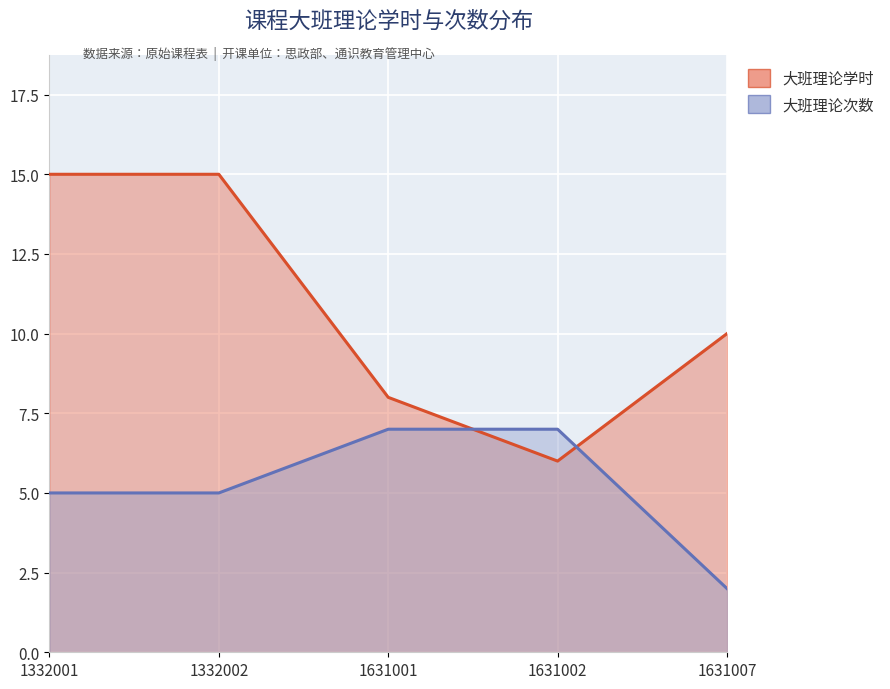

What value does the 大班理论学时 series have at 1332002?

15